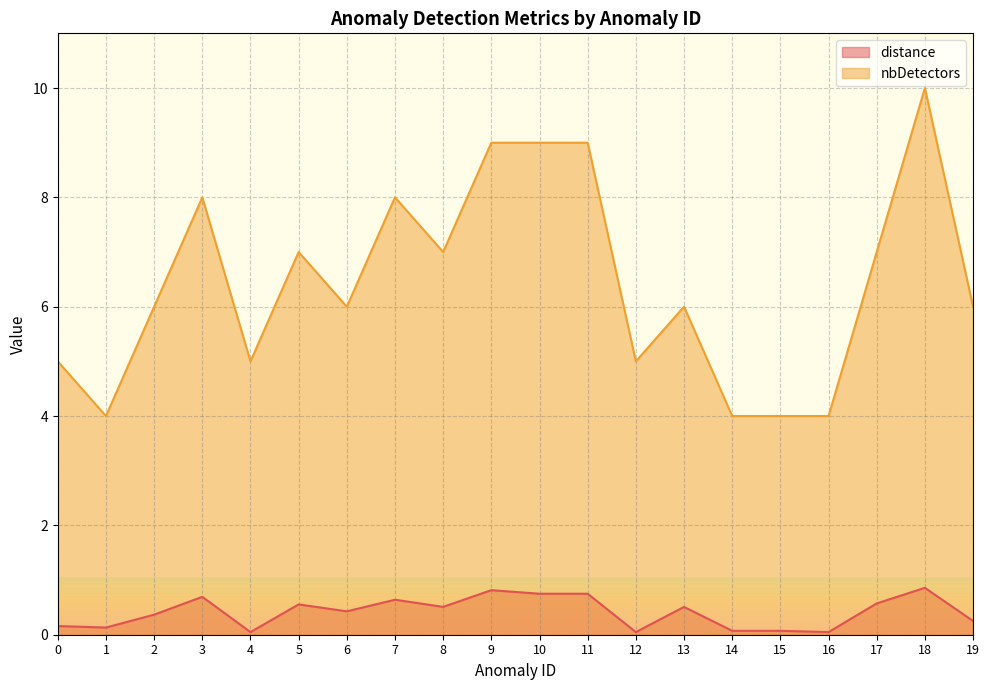

What is the difference between the second highest and second lowest values in the distance series?

0.8